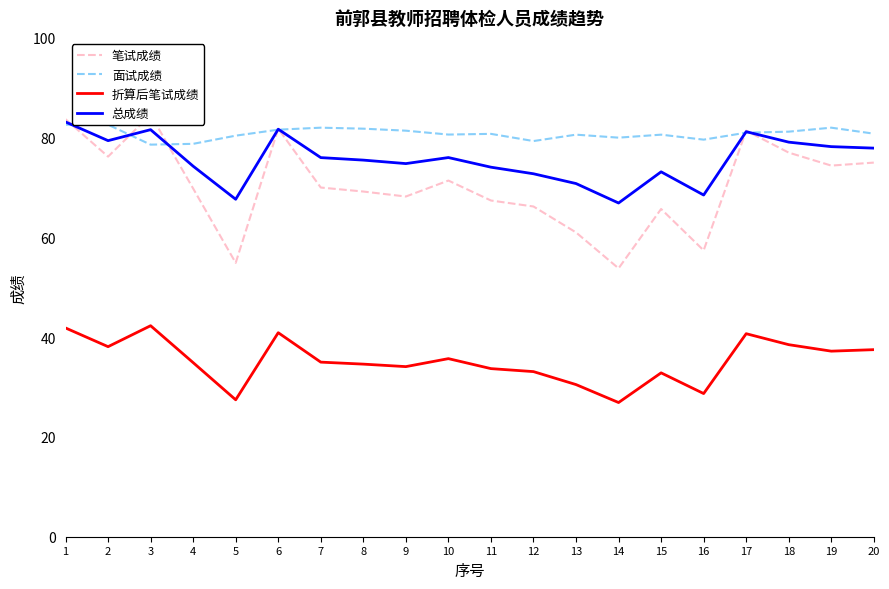

At which category is the sum across all series the highest?

1